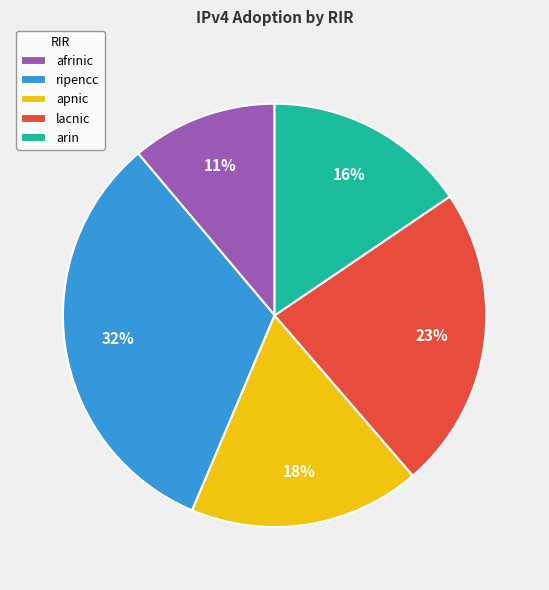

Which category has the biggest portion of the pie?

ripencc